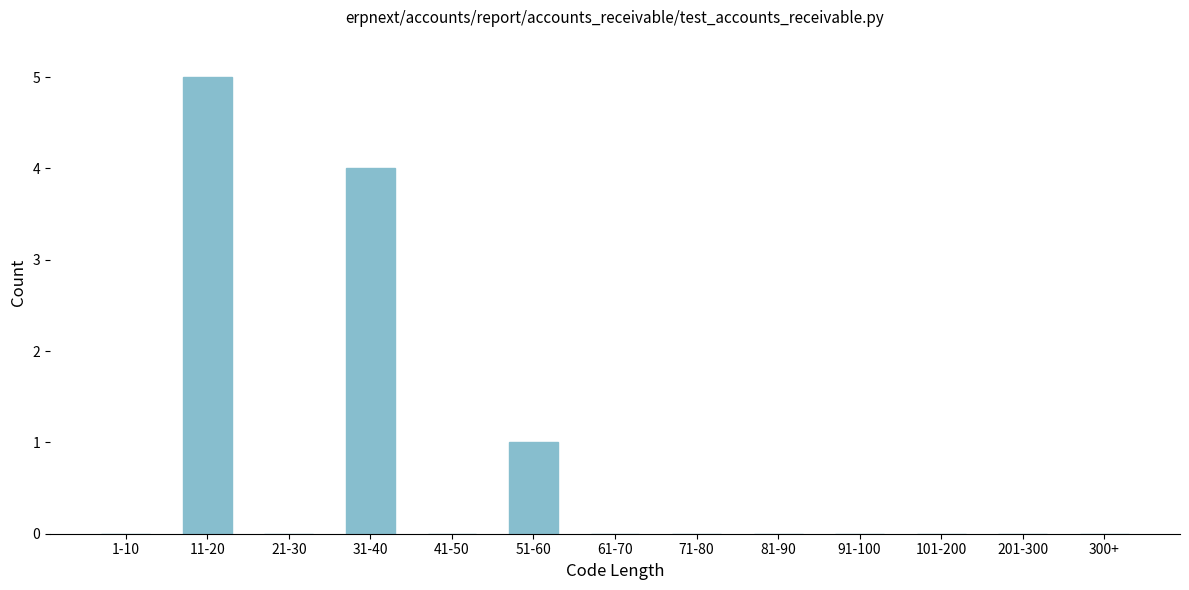

Reading right to left, extract all data points from this chart.

300+=0	201-300=0	101-200=0	91-100=0	81-90=0	71-80=0	61-70=0	51-60=1	41-50=0	31-40=4	21-30=0	11-20=5	1-10=0